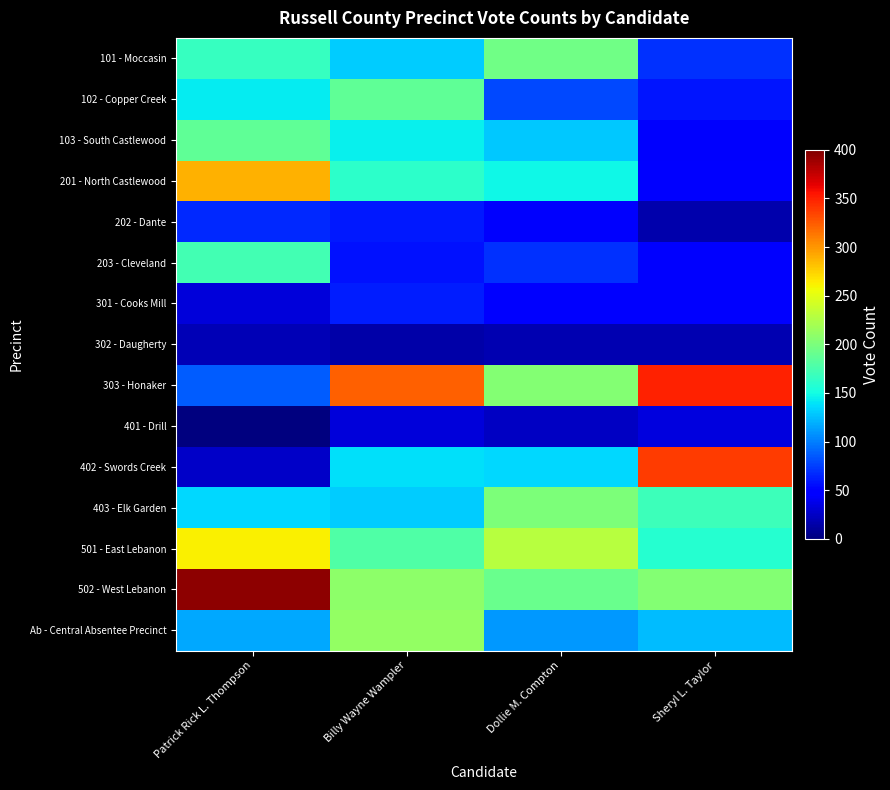

Rank the series by their maximum value, from highest to lowest.

502 - West Lebanon, 303 - Honaker, 402 - Swords Creek, 201 - North Castlewood, 501 - East Lebanon, Ab - Central Absentee Precinct, 403 - Elk Garden, 101 - Moccasin, 103 - South Castlewood, 102 - Copper Creek, 203 - Cleveland, 202 - Dante, 301 - Cooks Mill, 401 - Drill, 302 - Daugherty